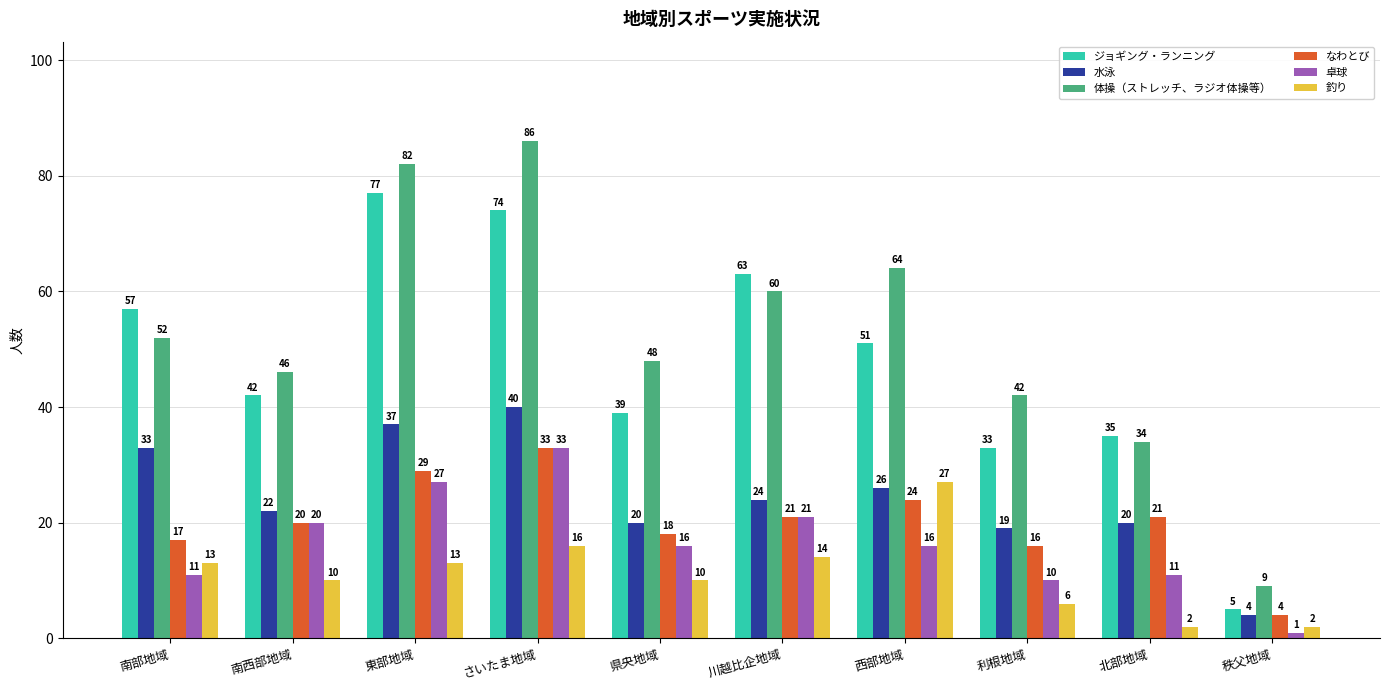

What is the difference between the highest and lowest values at 西部地域?

48